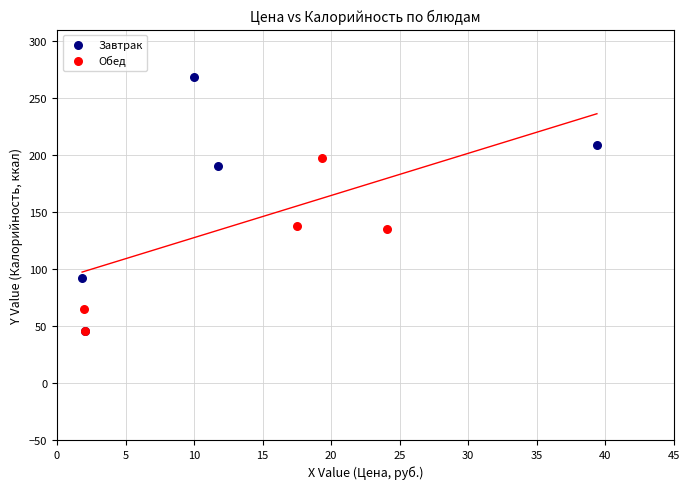

Which series has the widest spread of Y values?

Завтрак